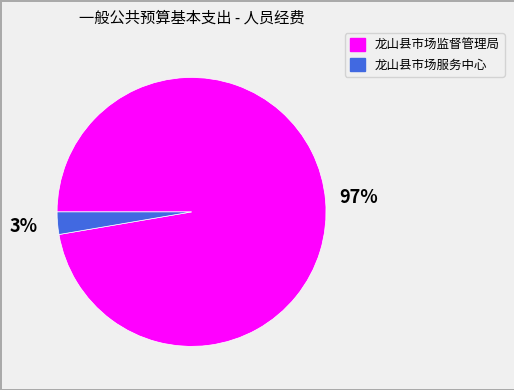

Between 龙山县市场监督管理局 and 龙山县市场服务中心, which is larger?

龙山县市场监督管理局